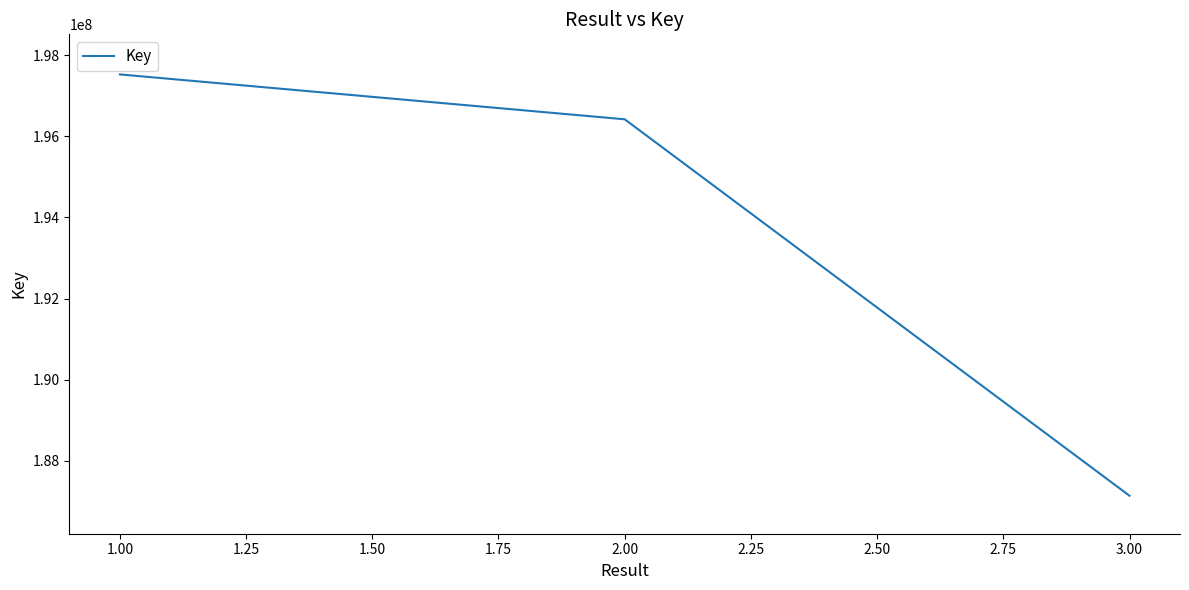

Rank the categories by value from highest to lowest.

1.00, 2.00, 3.00